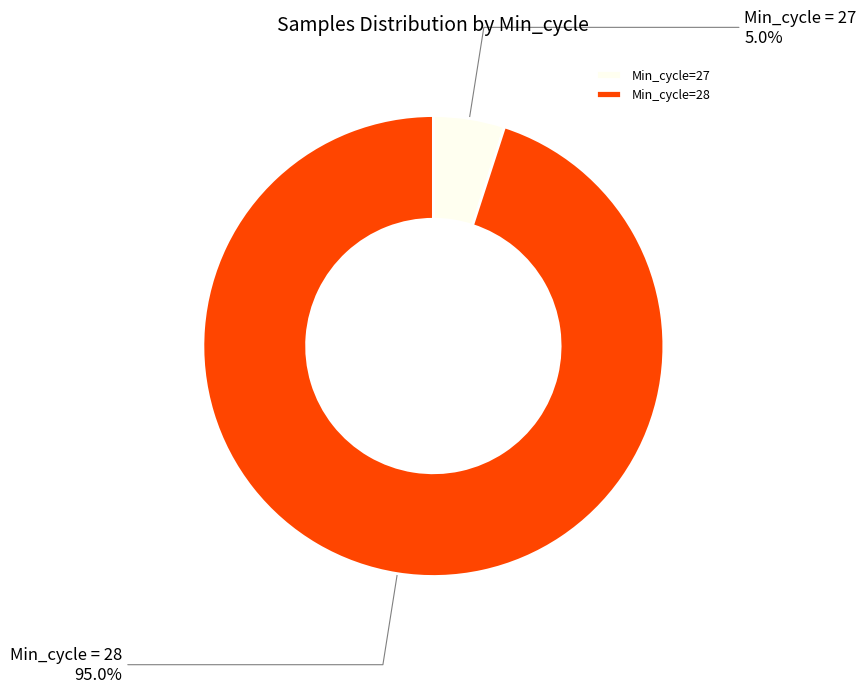

Combined, what portion of the pie is Min_cycle=27 and Min_cycle=28?

100.0%